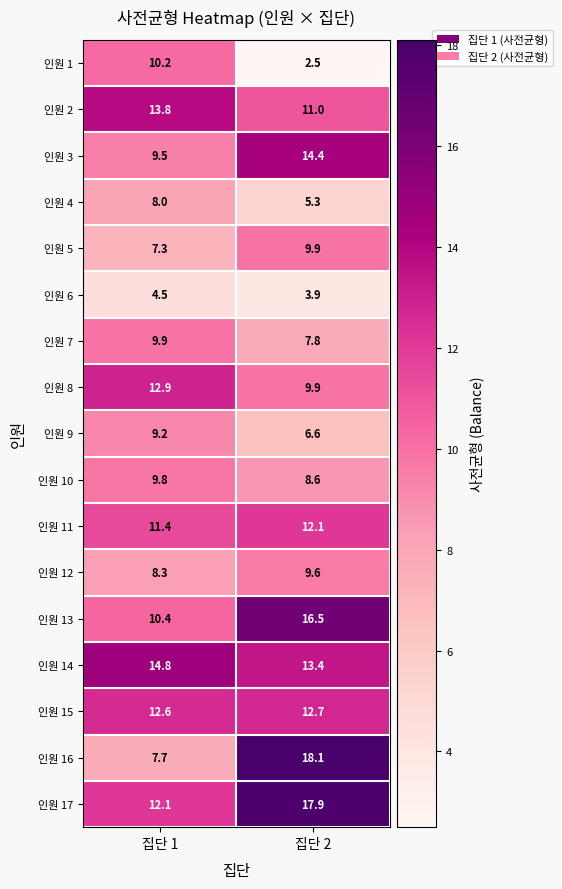

How many categories are shown in the chart?

2